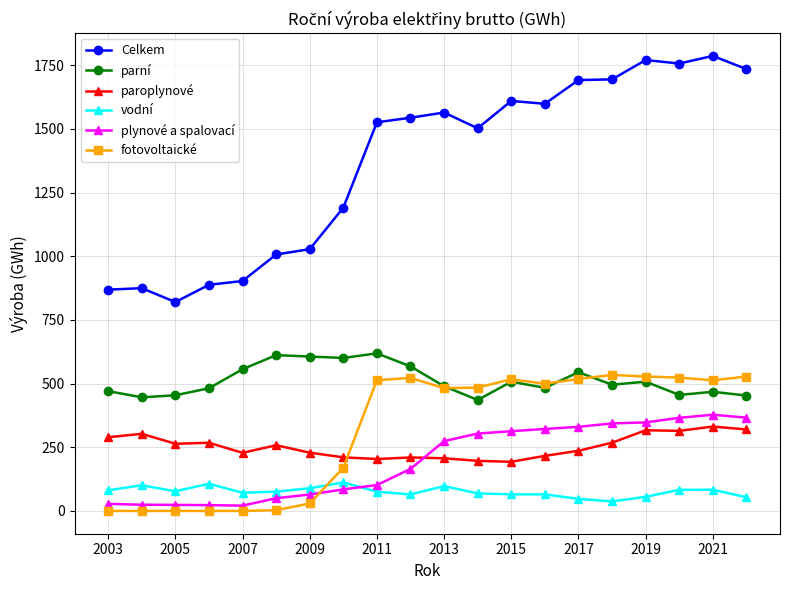

What are all the series names shown in the legend?

Celkem, parní, paroplynové, vodní, plynové a spalovací, fotovoltaické